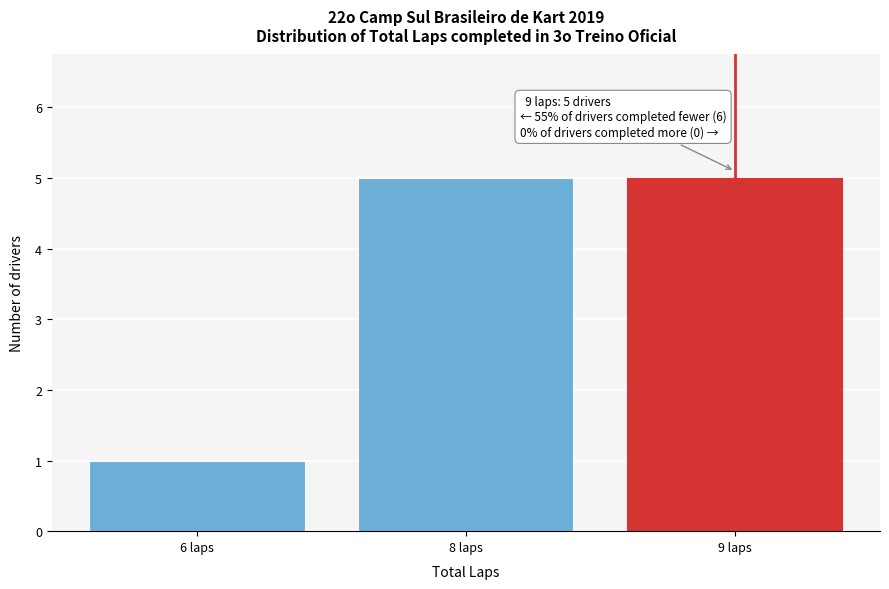

Reading left to right, list all the values displayed in this chart.

6 laps=1	8 laps=5	9 laps=5